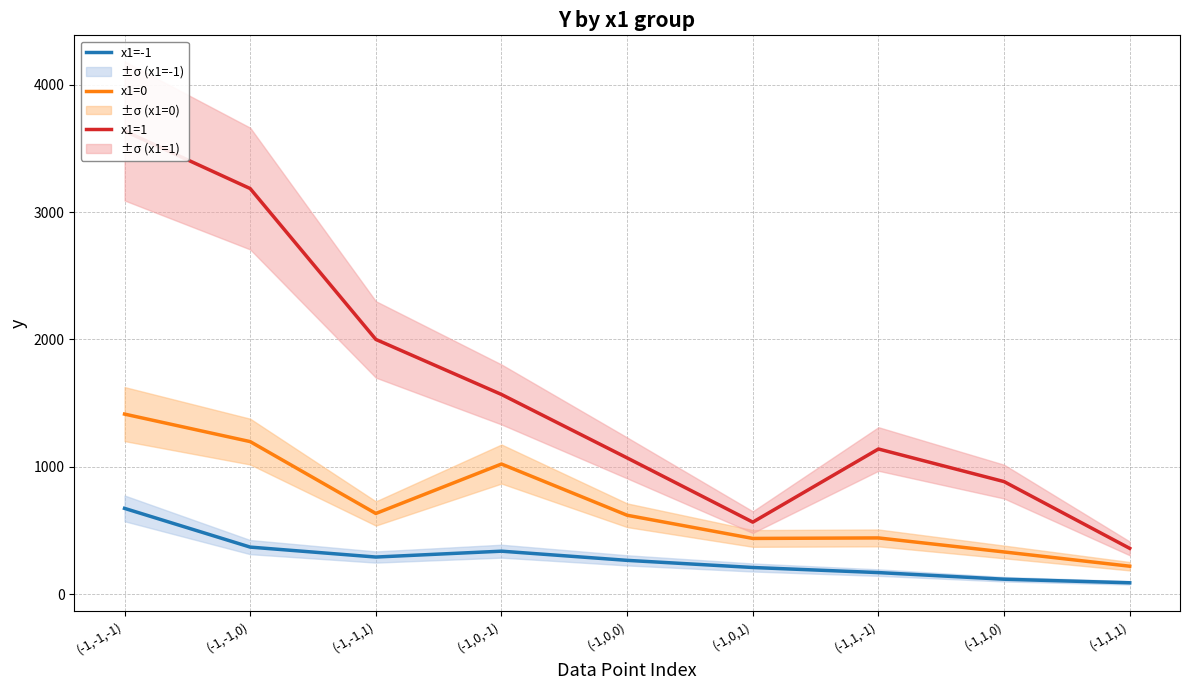

What is the minimum value for x1=1?

360